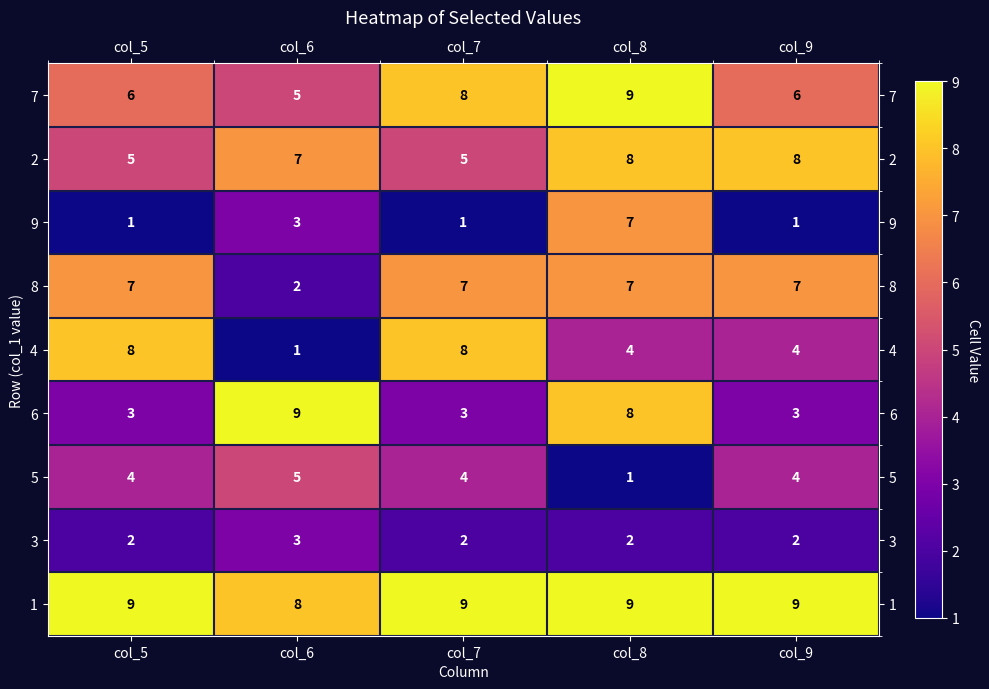

What is the difference between the highest and lowest values at col_5?

8